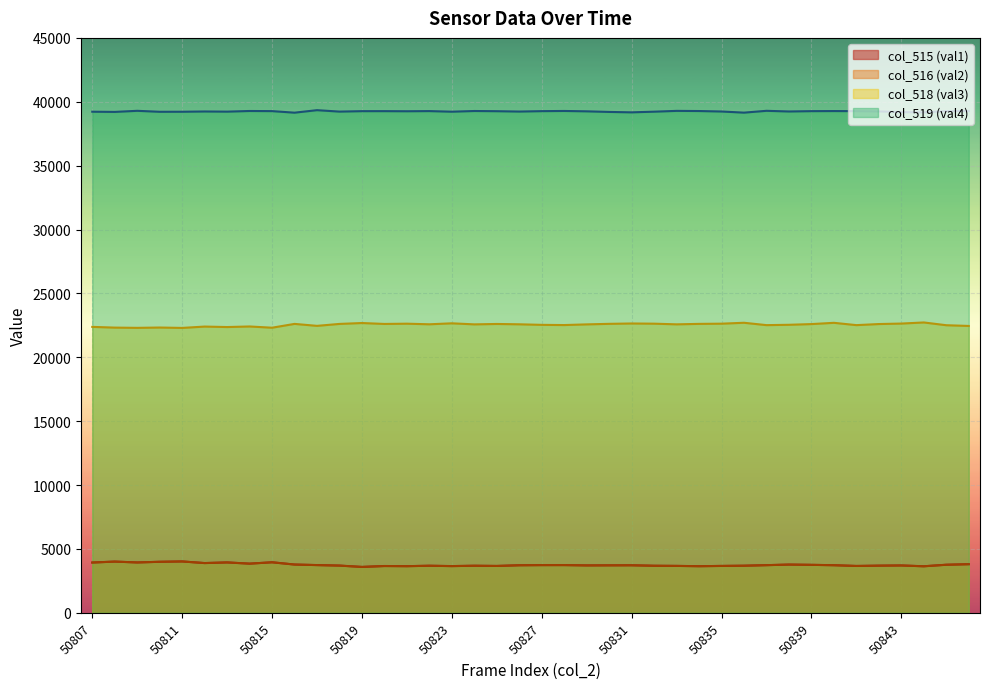

The value of col_519 (val4) at 50838 is 39240. True or false?

True